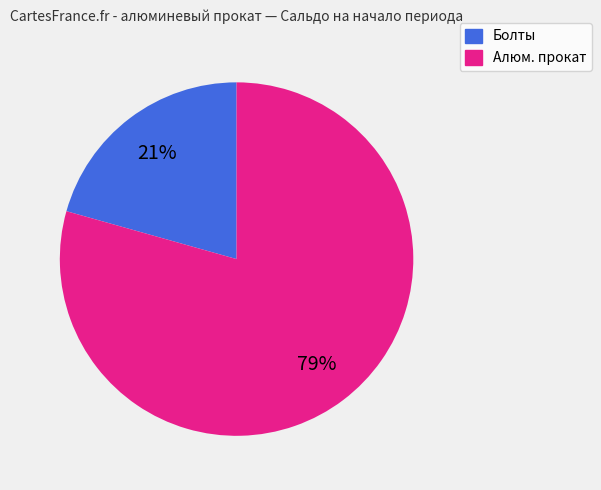

Count the number of slices in the pie.

2